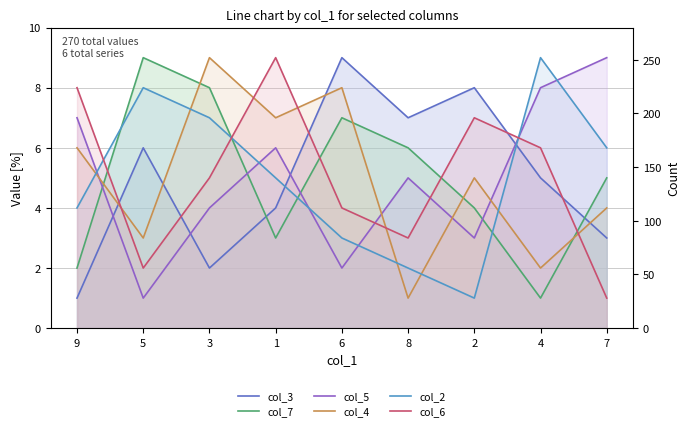

What is the difference between the col_4 values at 5 and 2?

2